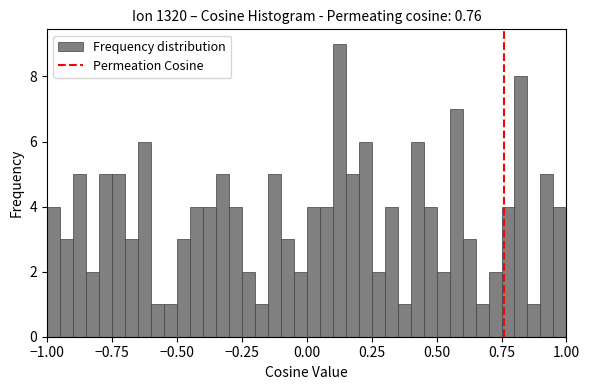

Read against the x-axis, roughly where is the centre of the tallest bar?

0.15